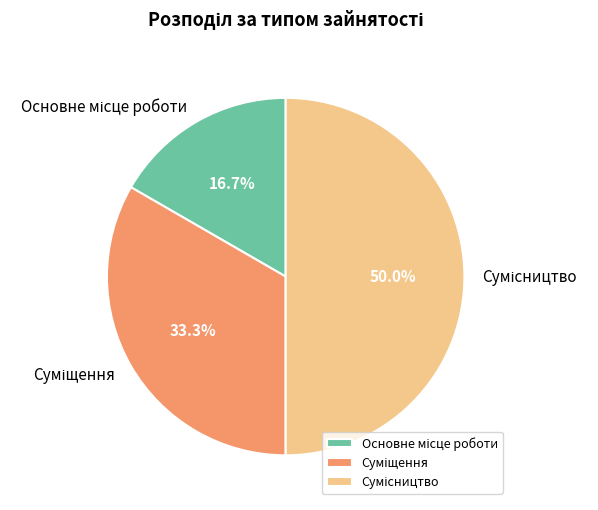

The Суміщення slice represents 33% of the pie. True or false?

True